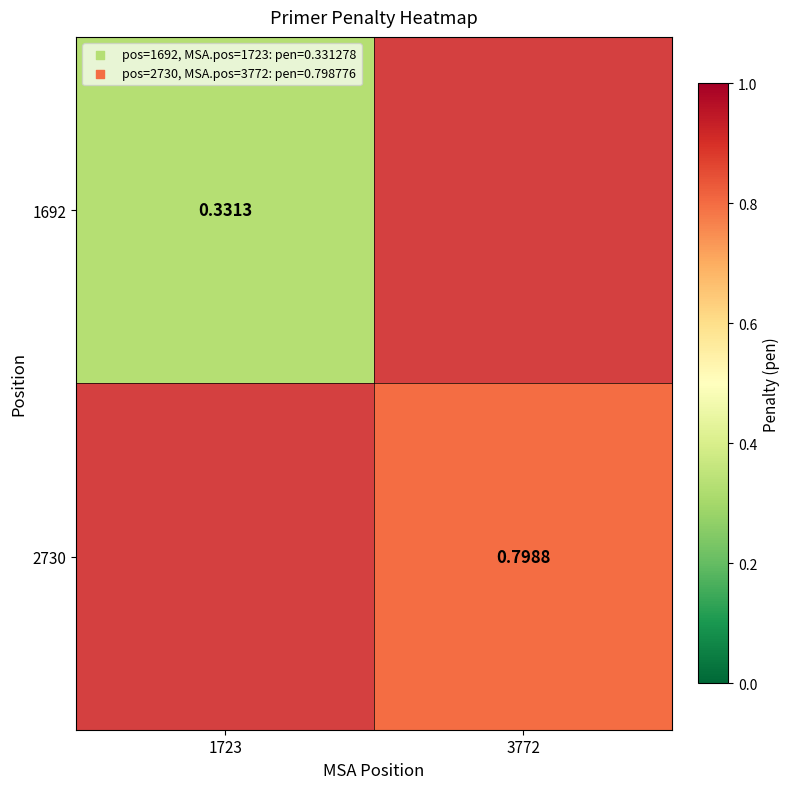

What is the greatest value displayed?

0.8